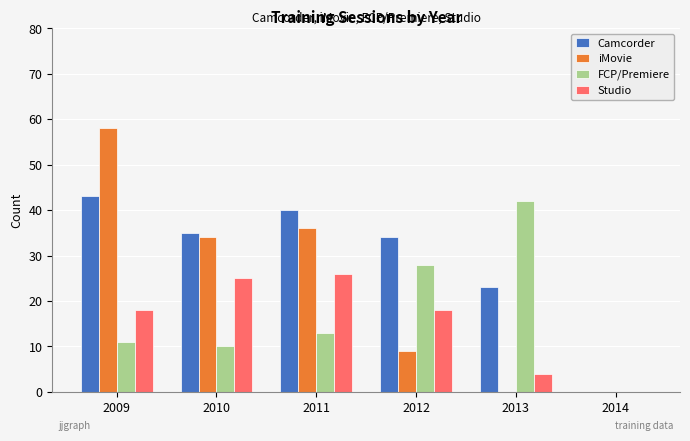

Where is iMovie nearest to the value 29?

2010